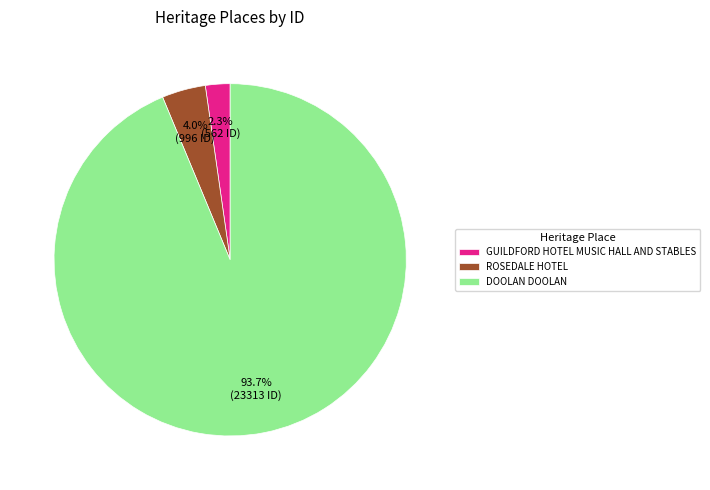

Rank the categories by value from lowest to highest.

GUILDFORD HOTEL MUSIC HALL AND STABLES, ROSEDALE HOTEL, DOOLAN DOOLAN